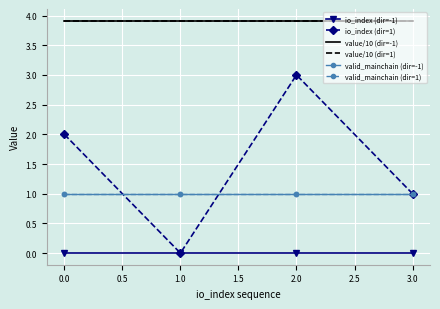

What is the sum of all value/10 (dir=1) values?

15.7